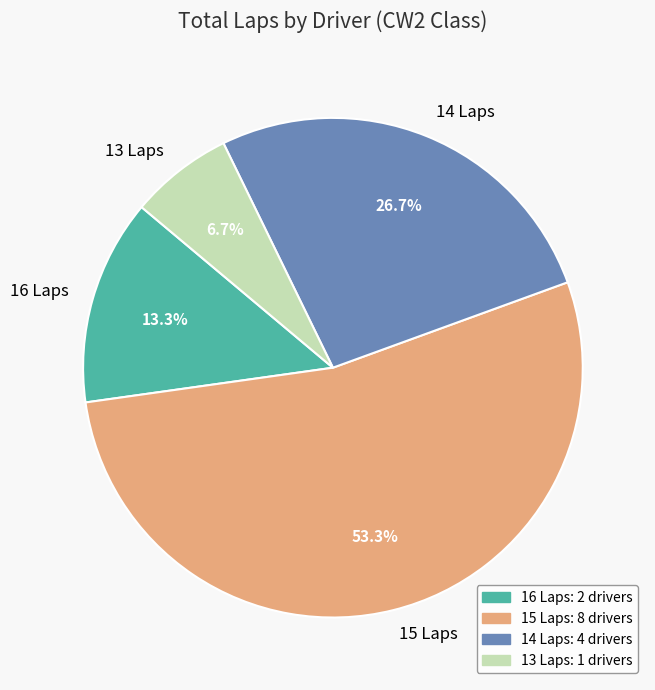

Rank the categories by value from highest to lowest.

15 Laps, 14 Laps, 16 Laps, 13 Laps